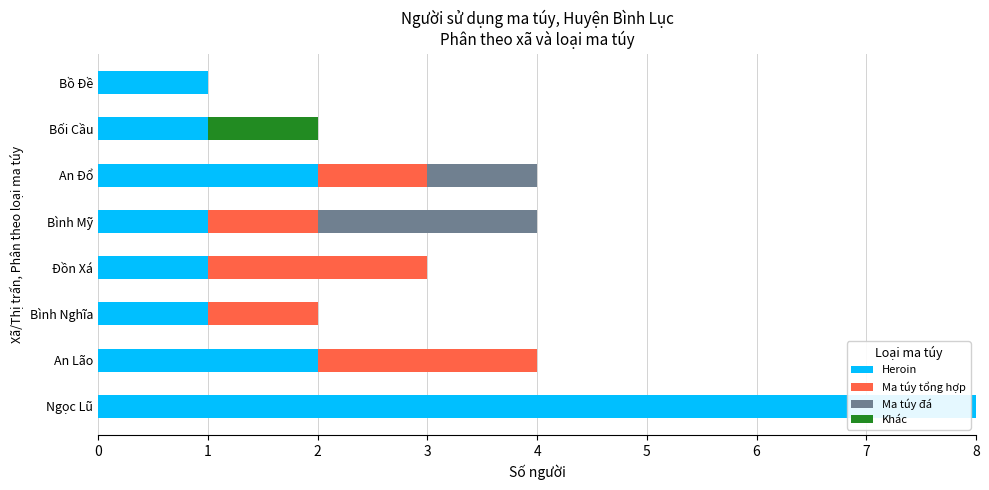

True or false: Heroin has a value of 1 at Bình Mỹ.

True